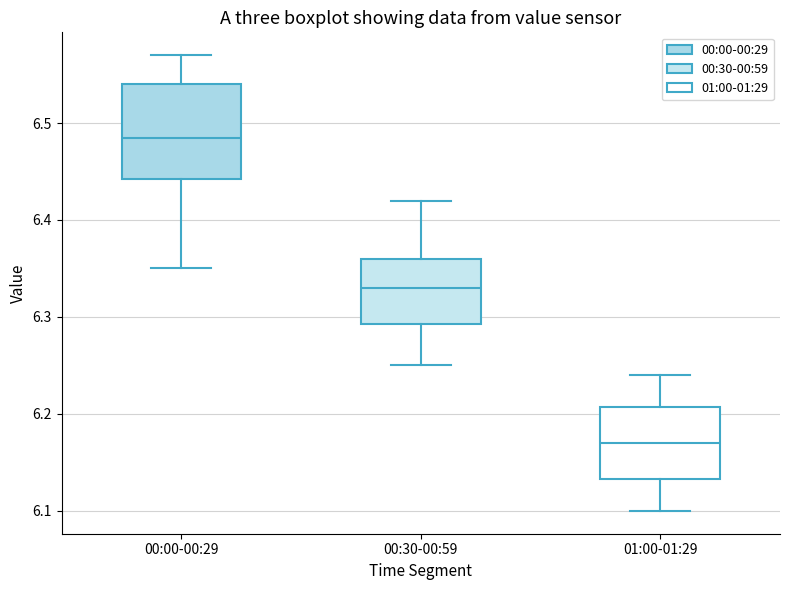

Which box is the tallest, from its lower edge to its upper edge?

00:00-00:29